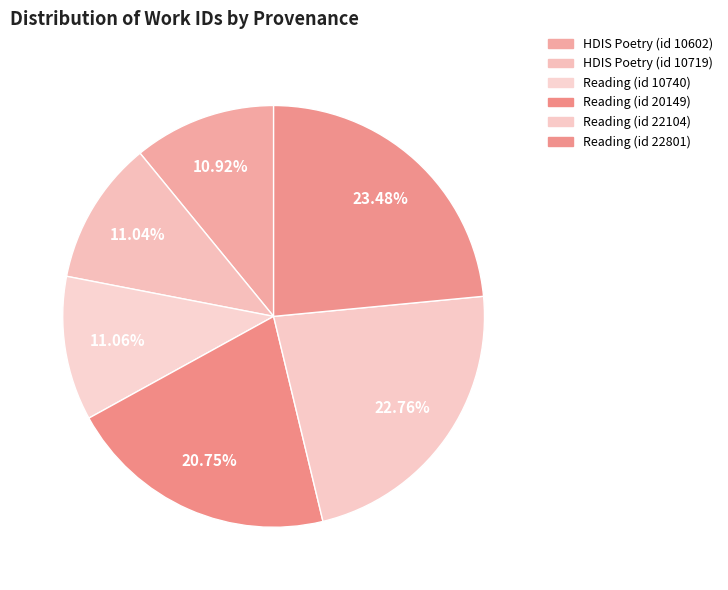

How many slices are in this pie chart?

6